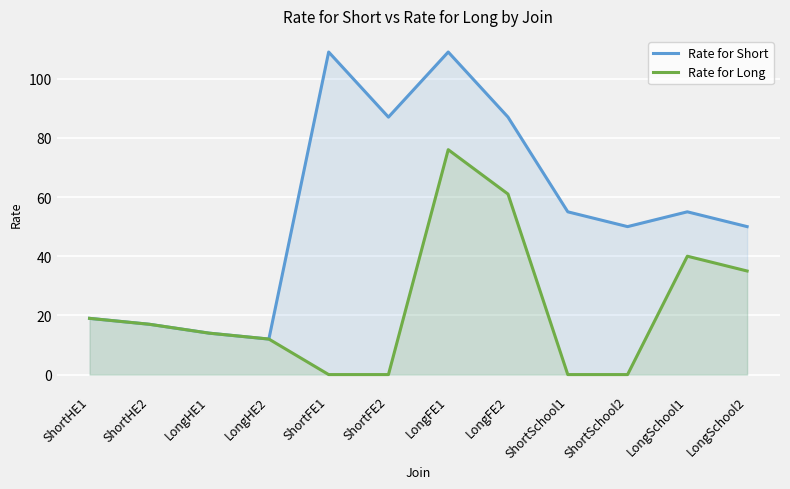

Rank the series by their maximum value, from highest to lowest.

Rate for Short, Rate for Long